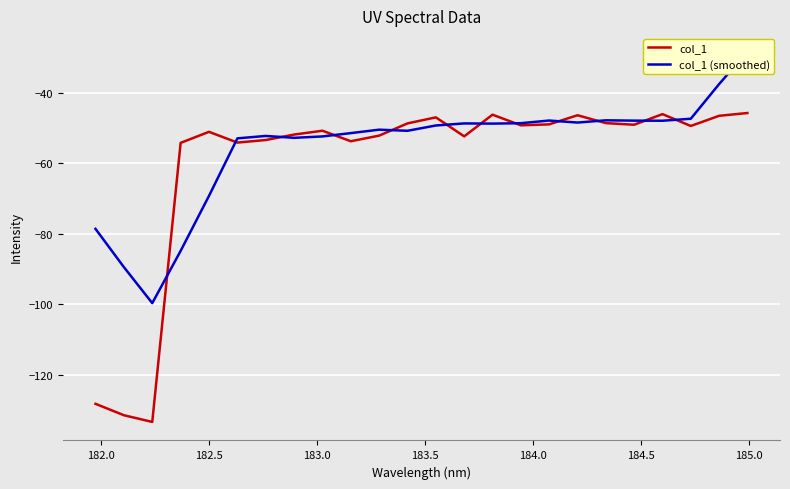

How many lines are shown in the chart?

2